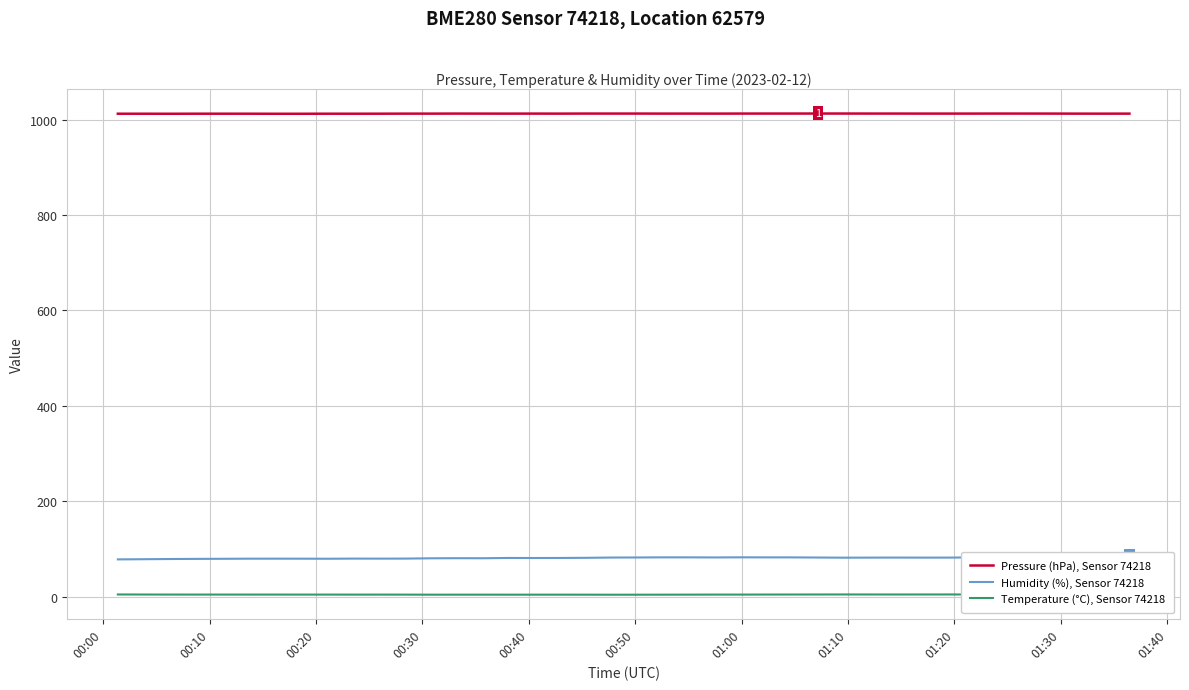

How many lines are shown in the chart?

3